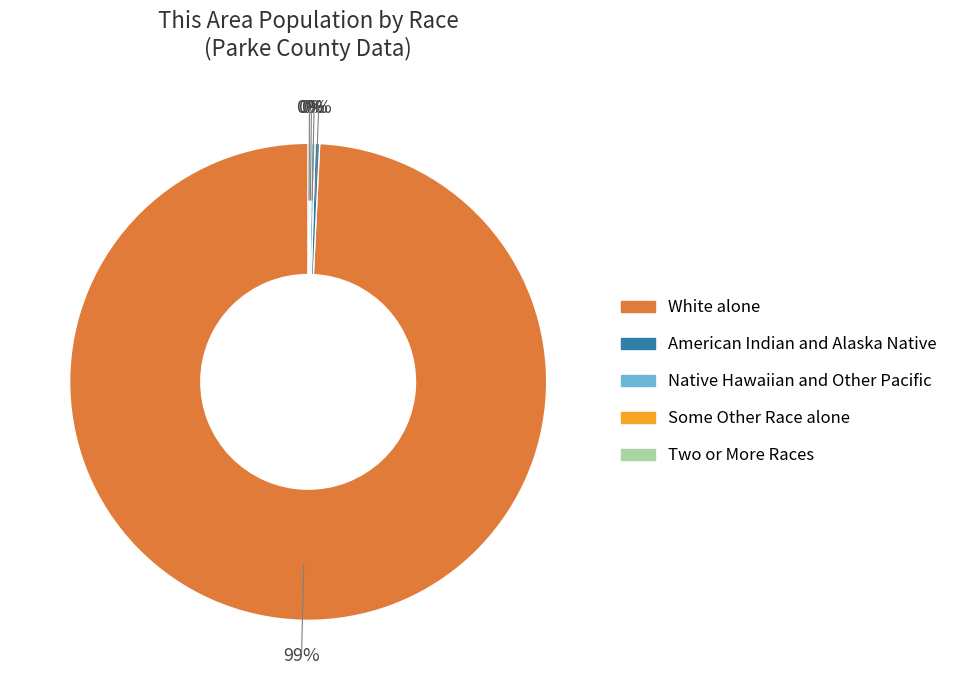

Is there a majority slice in this chart?

Yes